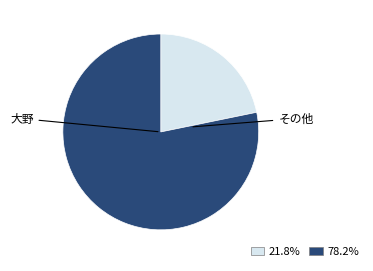

Does any single category account for the majority?

Yes